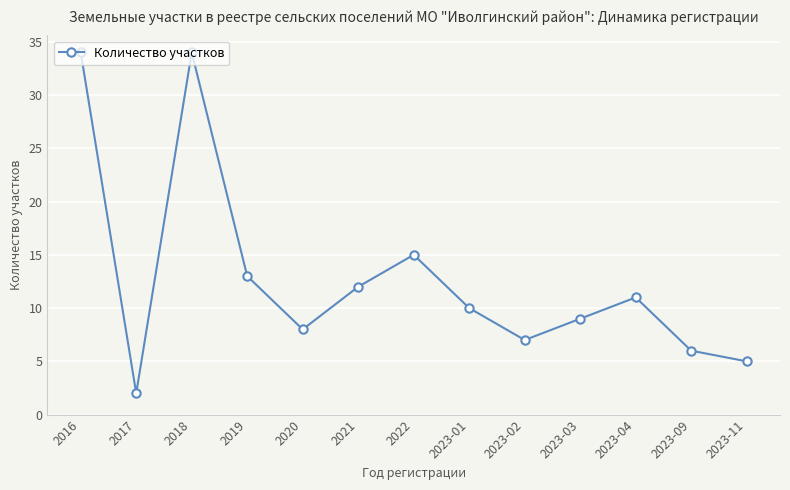

At which category does the chart reach its minimum across all series?

2017